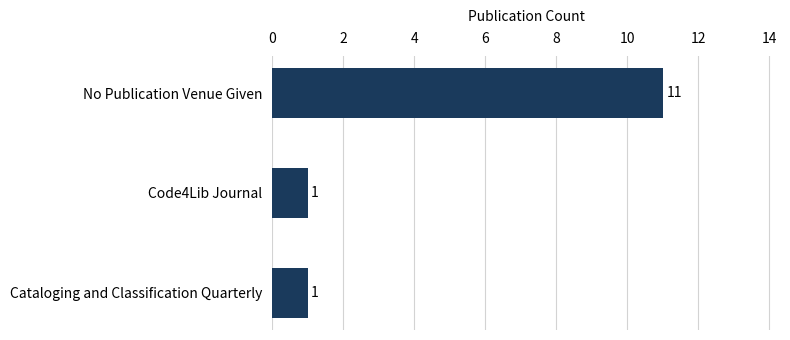

Count the values in the range 1 to 11.

3